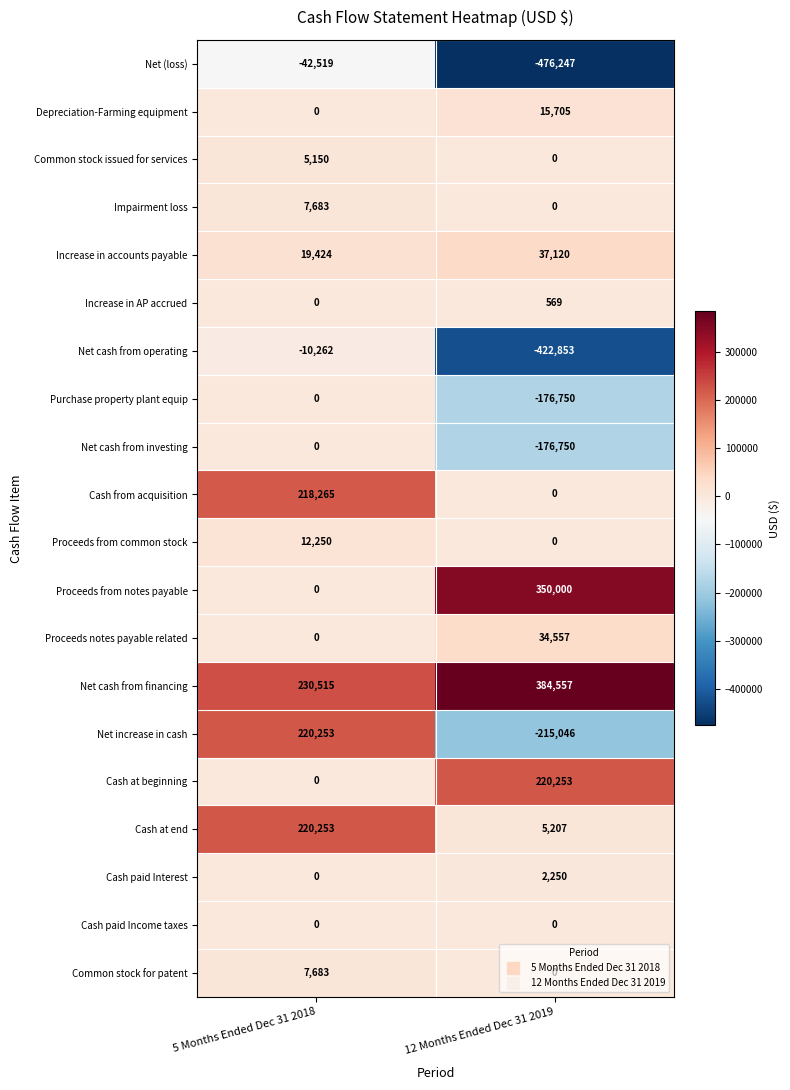

What is the average value of the Common stock for patent series?

3842